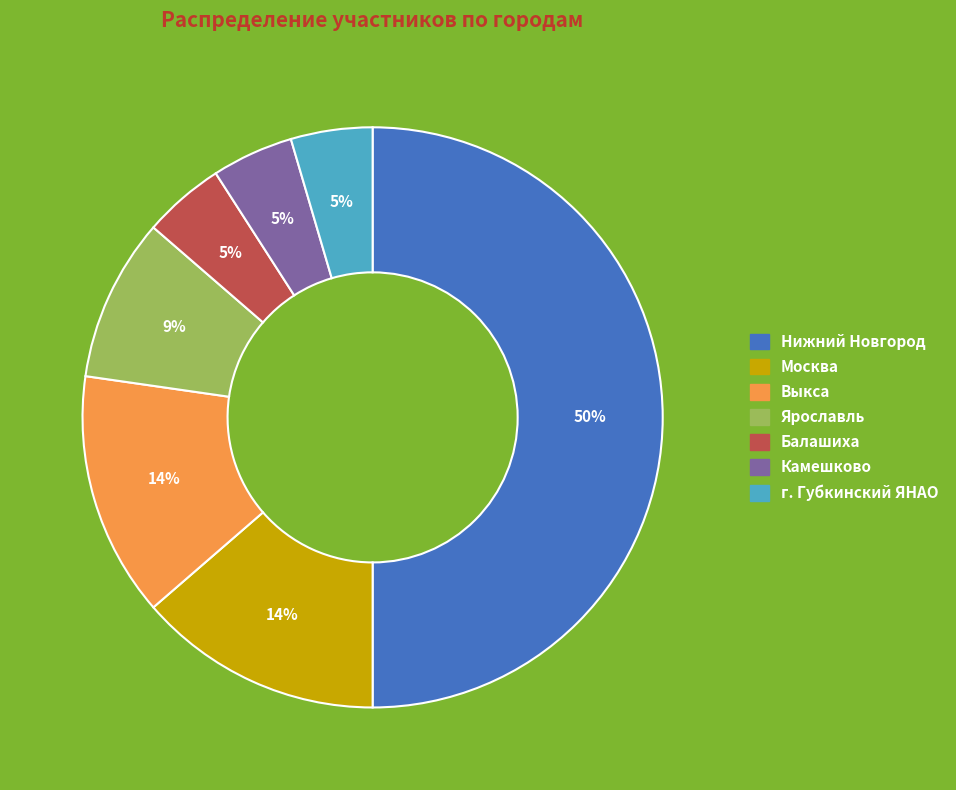

Is it true that Камешково is 13% of the pie?

False